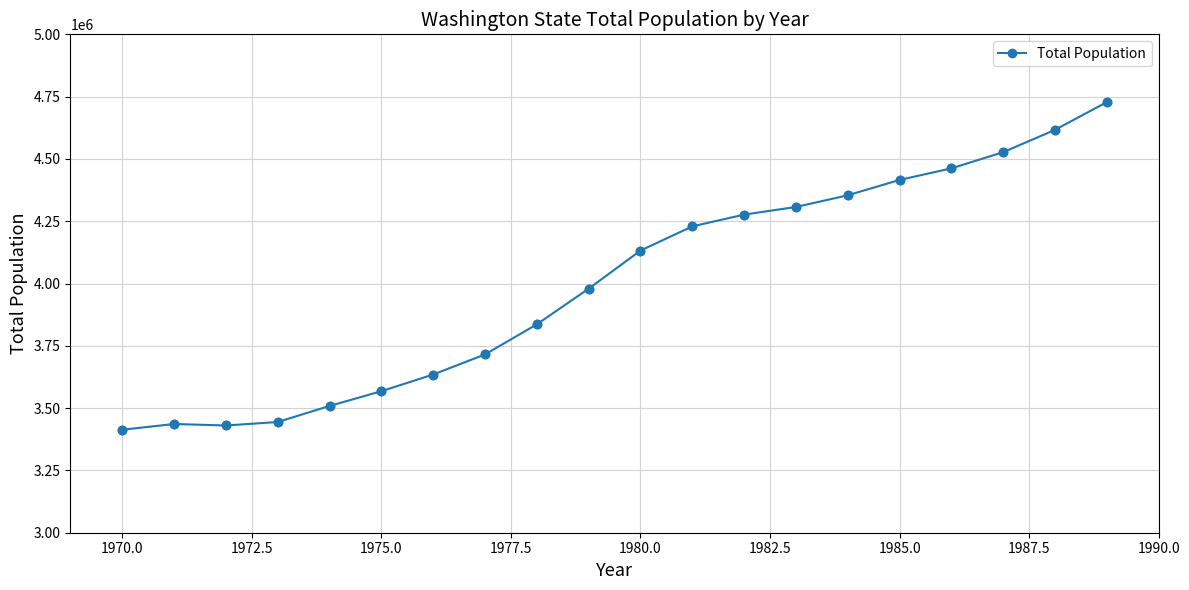

What is the minimum value shown in the chart?

3413244